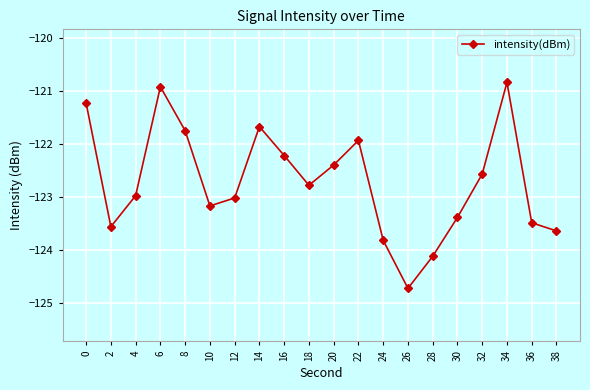

What is the difference between the values at 26 and 14?

3.1